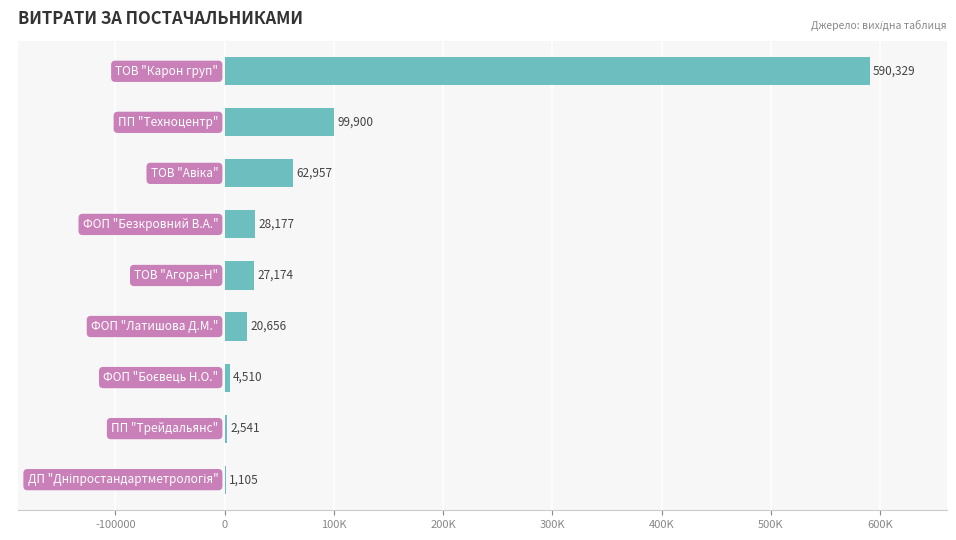

Are the bars horizontal?

Yes